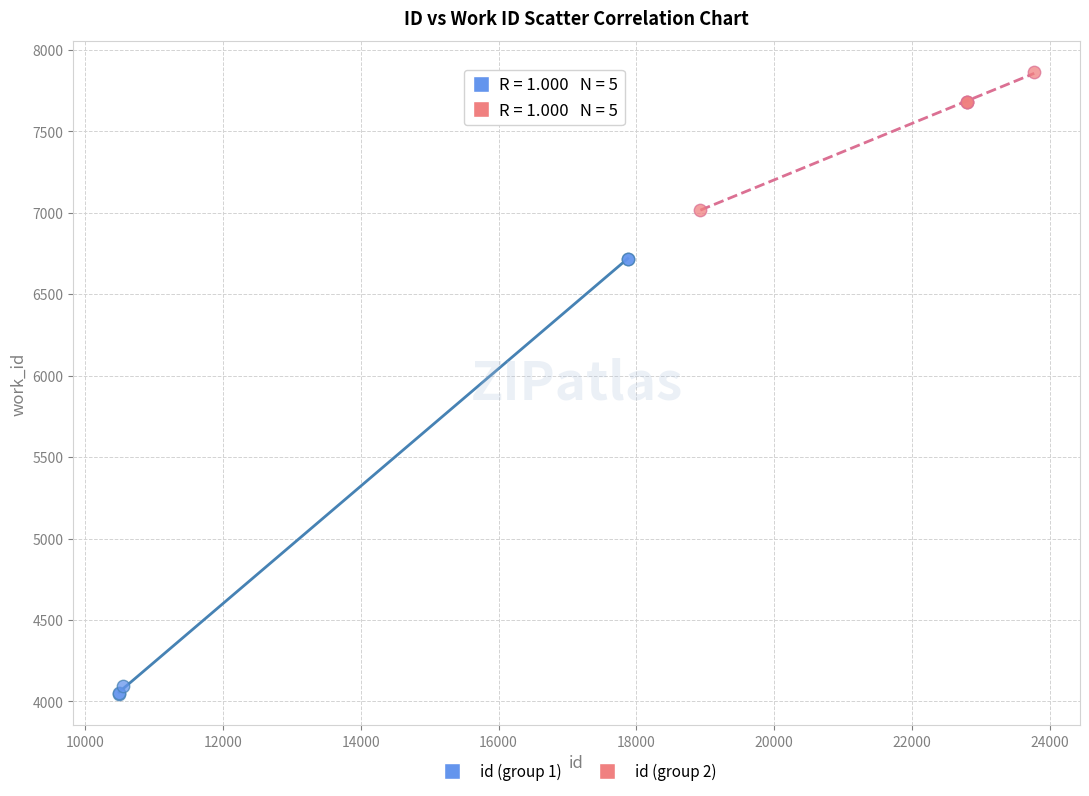

What are all the series names shown in the legend?

id (group 1), id (group 2)